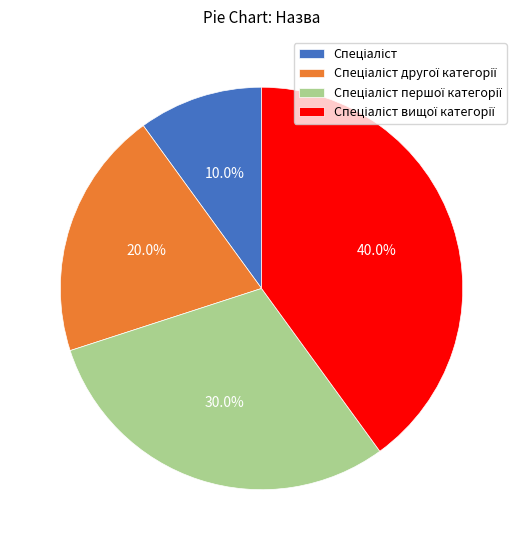

To the nearest percent, what is the difference between the largest and smallest slice percentages?

30%